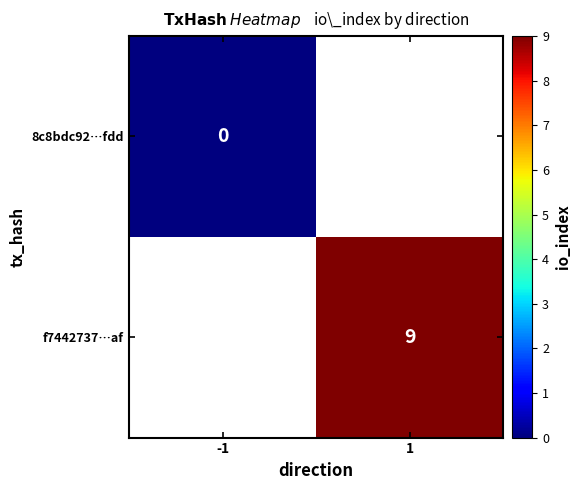

Is the value of f7442737…af at 1 greater than the value of 8c8bdc92…fdd at -1?

Yes